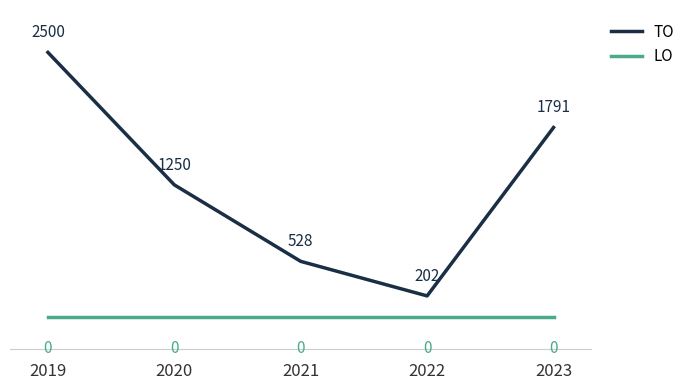

What is the difference between the highest and lowest values at 2020?

1250